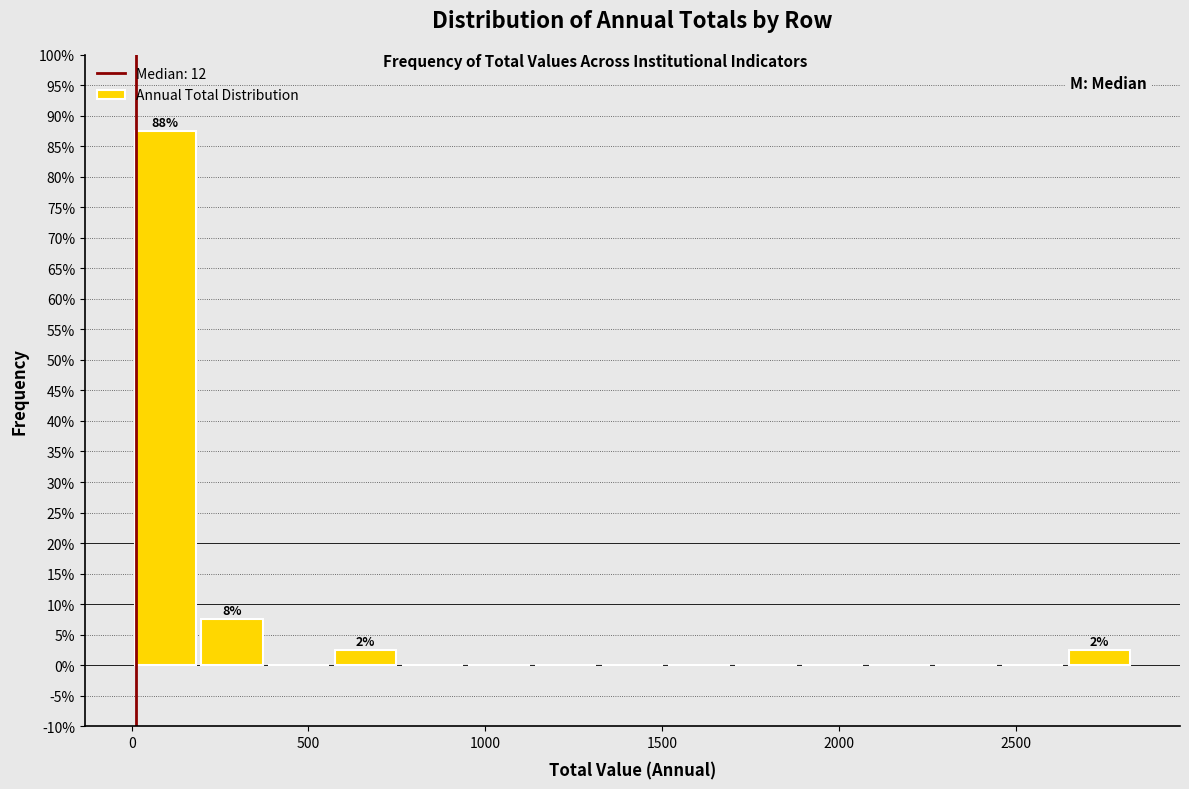

Read against the x-axis, roughly where is the centre of the tallest bar?

100